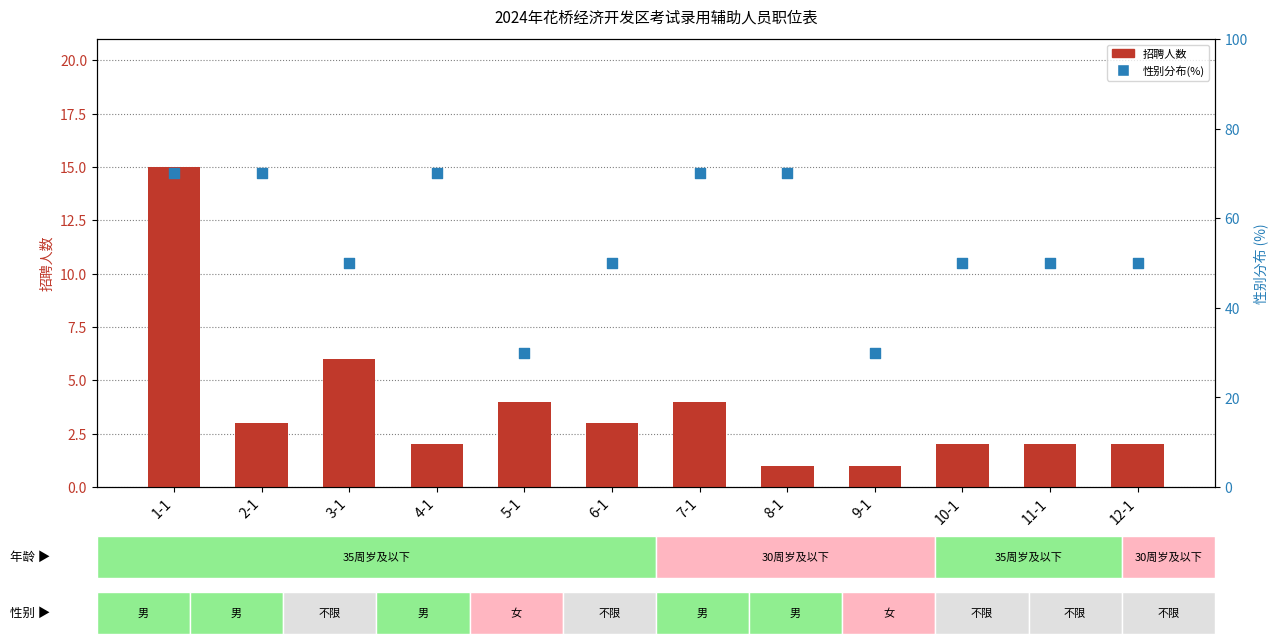

Which series has the largest total across all categories?

性别分布(男=70,不限=50,女=30)